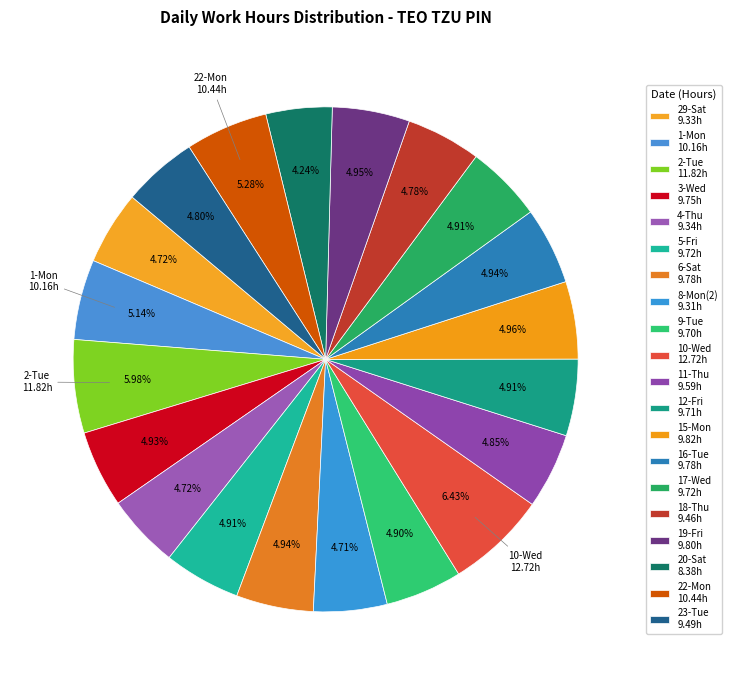

What percentage is the 20-Sat slice, to the nearest percent?

4%